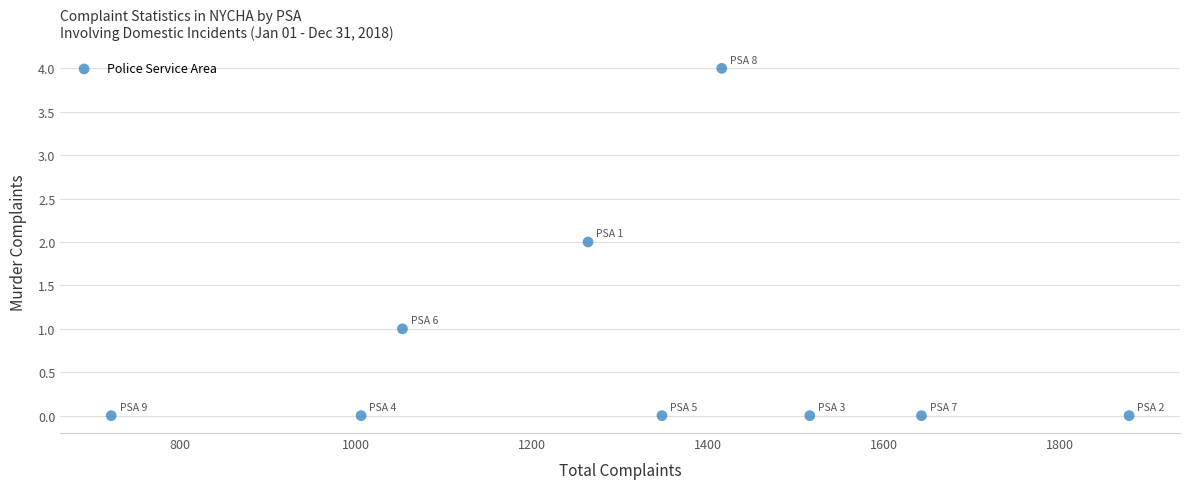

What is the range of X values (max minus min)?

1157